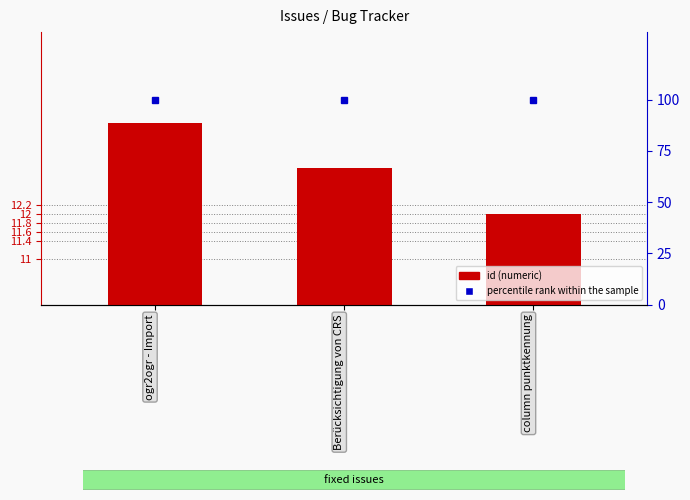

List the labels in order of percentile rank within the sample value, largest first.

ogr2ogr - Import, Berücksichtigung von CRS, column punktkennung